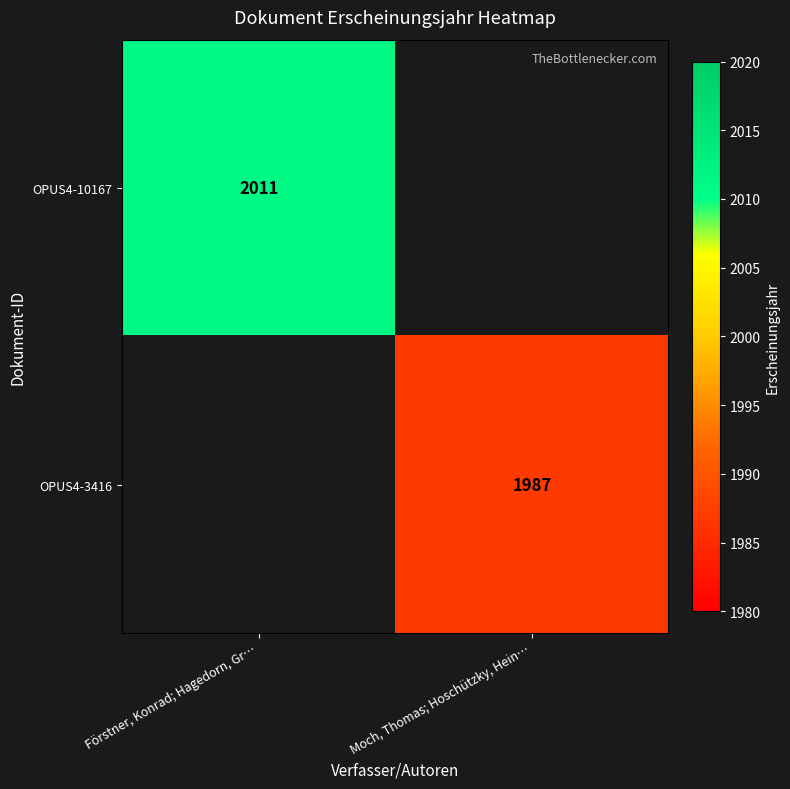

Which has a higher value, Moch, Thomas; Hoschützky, Hein… or Förstner, Konrad; Hagedorn, Gr…?

Förstner, Konrad; Hagedorn, Gr…